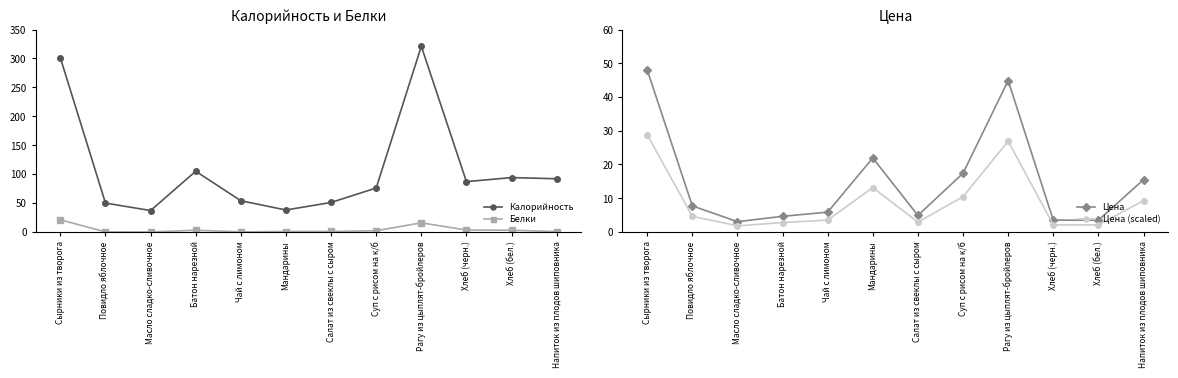

Rank the series by their maximum value, from lowest to highest.

Белки, Цена (scaled), Цена, Калорийность